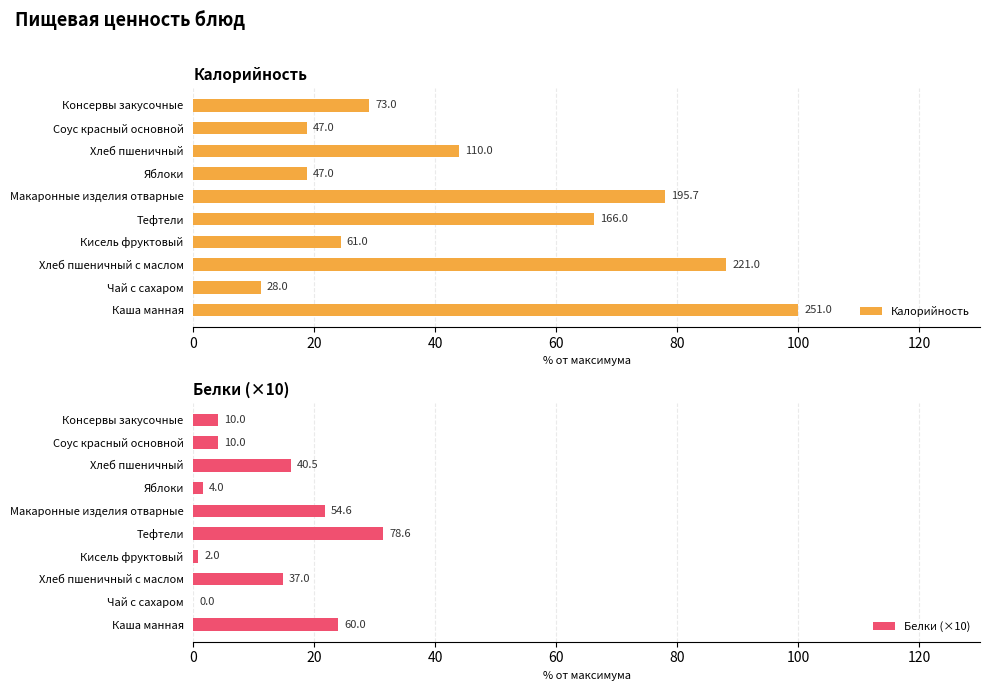

Is the value of Белки (×10) at Хлеб пшеничный с маслом greater than the value of Калорийность at Яблоки?

No